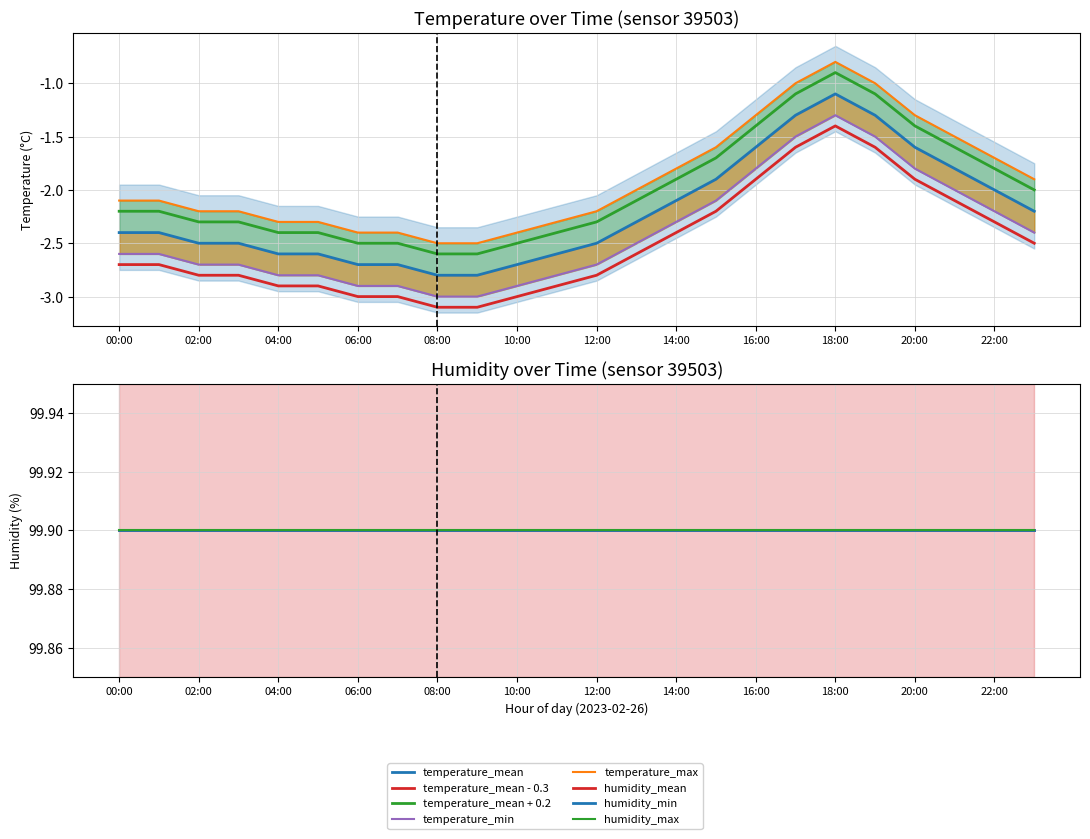

At which category does the chart reach its minimum across all series?

08:00